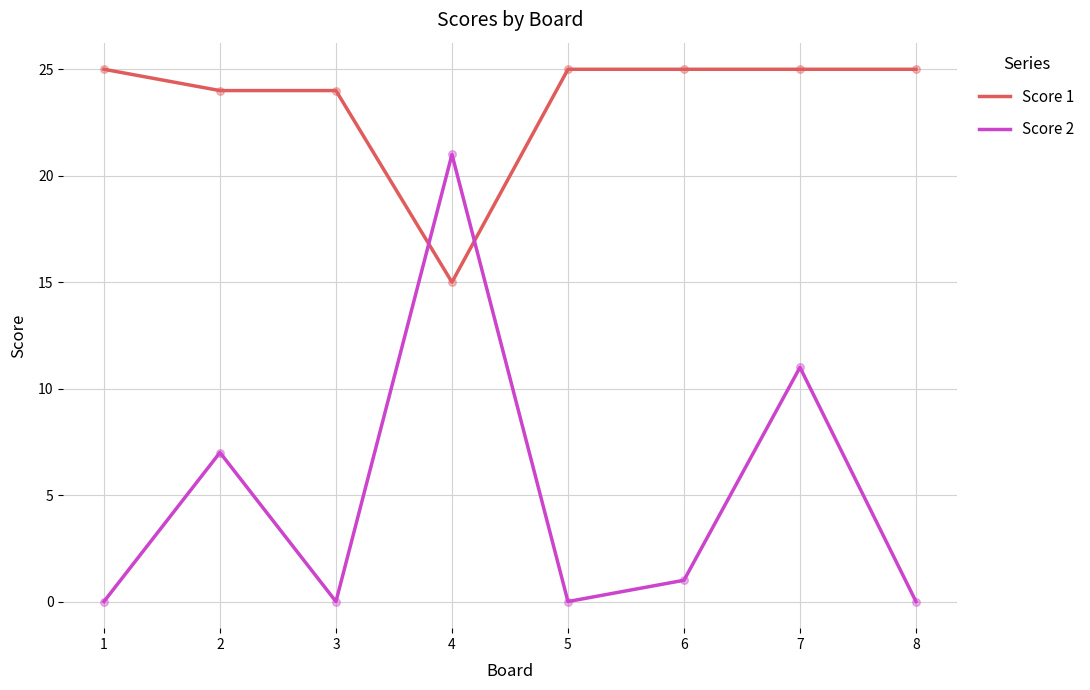

Between 6 and 7, which series saw the biggest shift?

Score 2